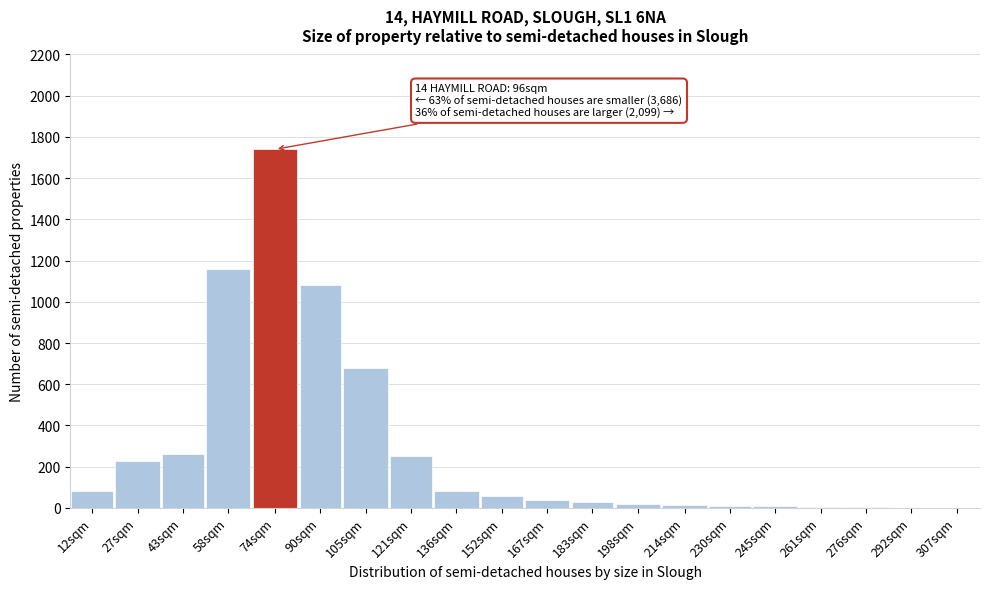

What is the greatest value displayed?

1740